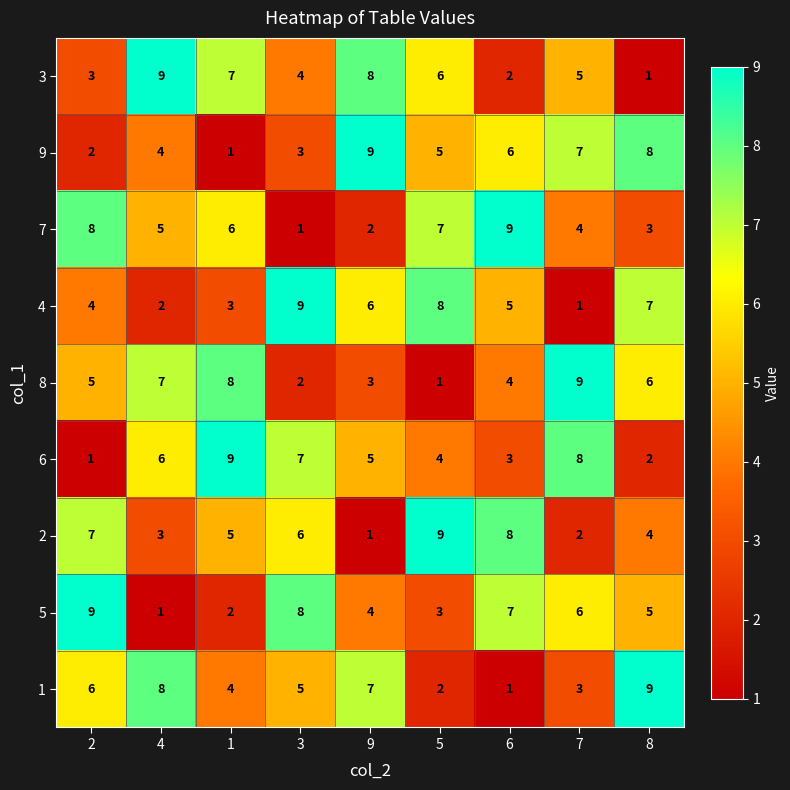

The 7 series shows 11 at 5. True or false?

False